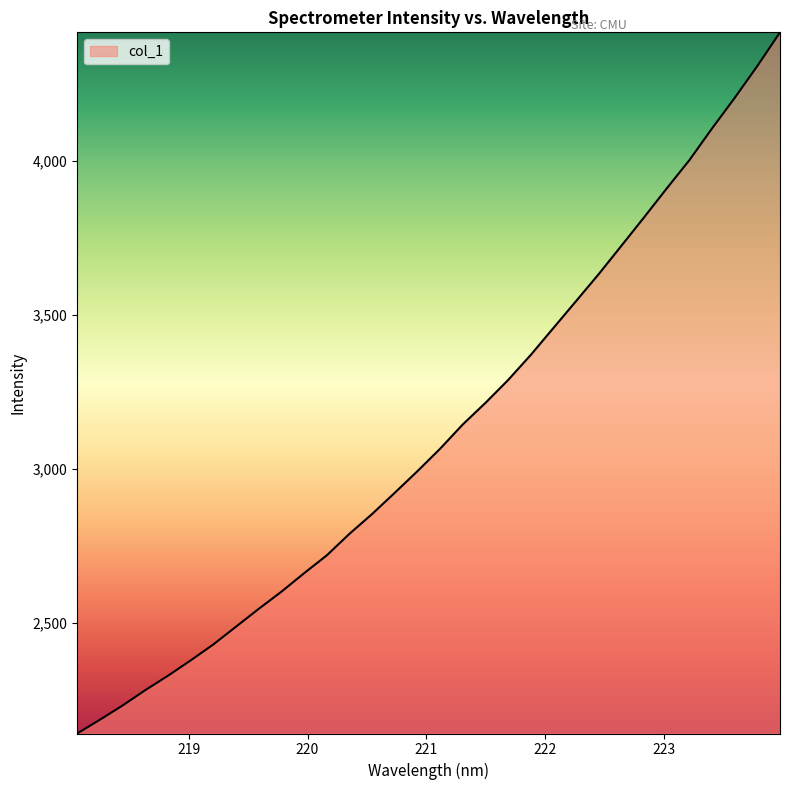

What is the maximum value shown in the chart?

4417.9